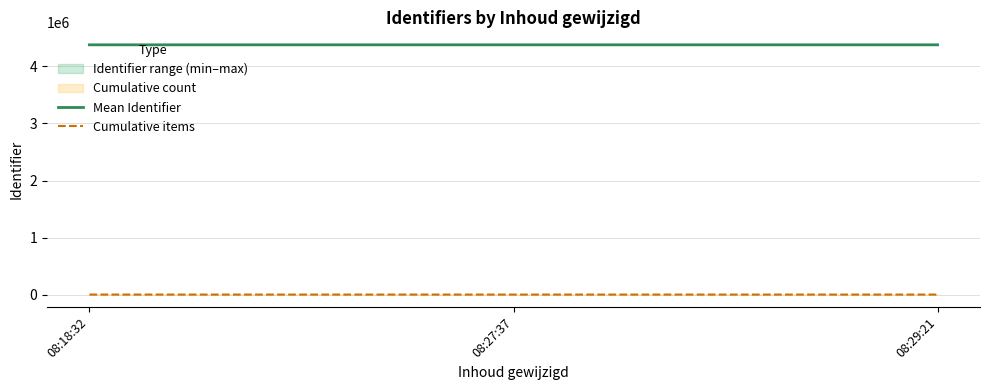

Reading left to right, list all the values displayed in this chart.

Mean Identifier: 08:18:32=4379541.2	08:27:37=4379573.8	08:29:21=4379537.5
Cumulative items: 08:18:32=5.0	08:27:37=18.0	08:29:21=20.0